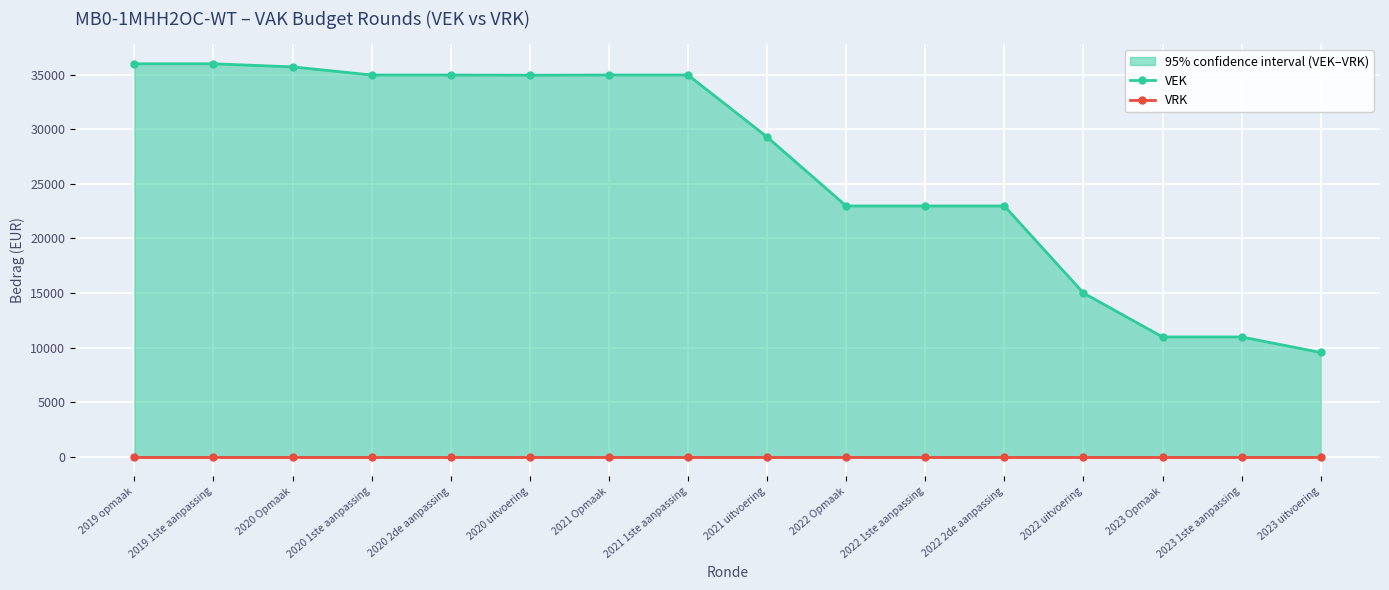

Which series has the largest total across all categories?

VEK